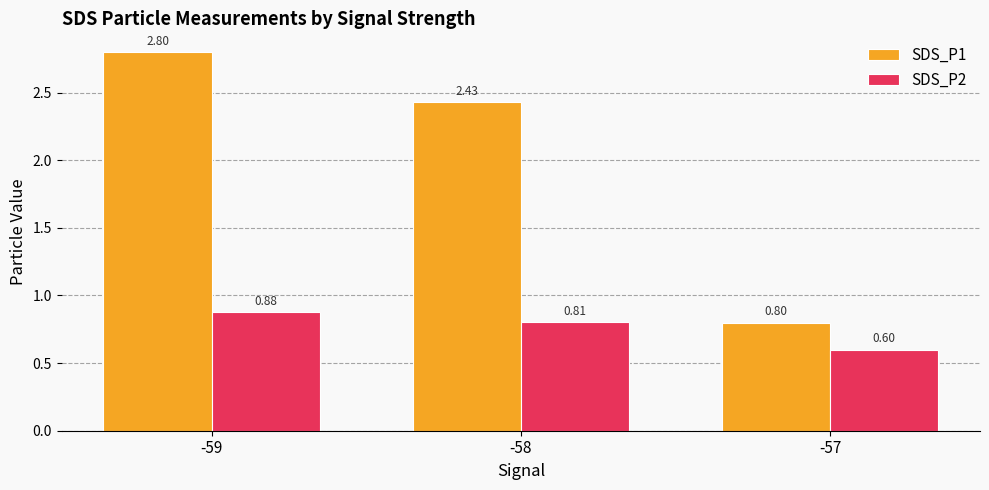

What is the smallest value displayed?

0.6